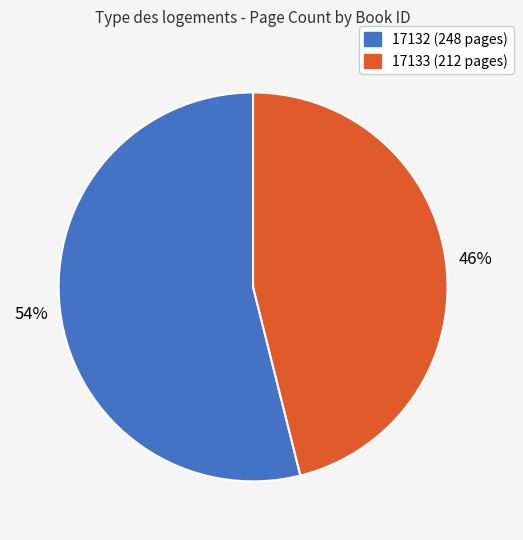

To the nearest percent, what is the difference between the largest and smallest slice percentages?

8%